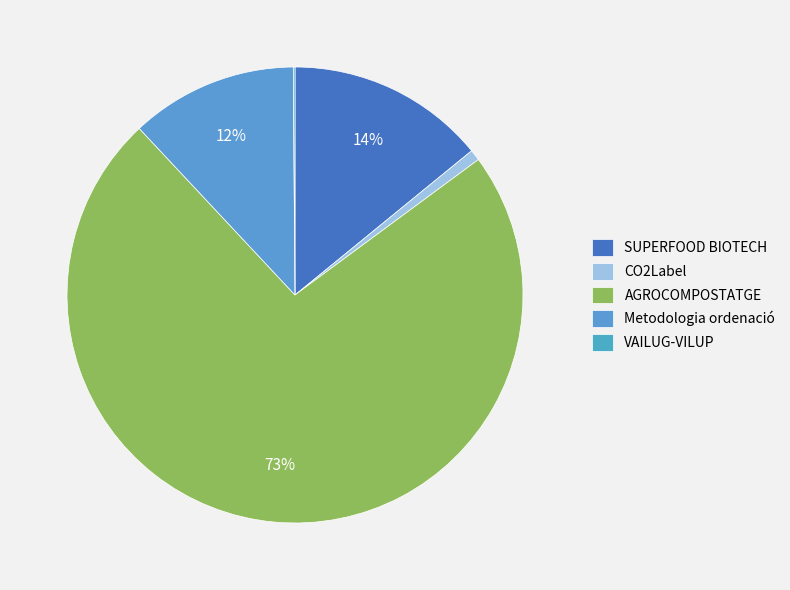

True or false: Metodologia ordenació accounts for 12% of the total.

True